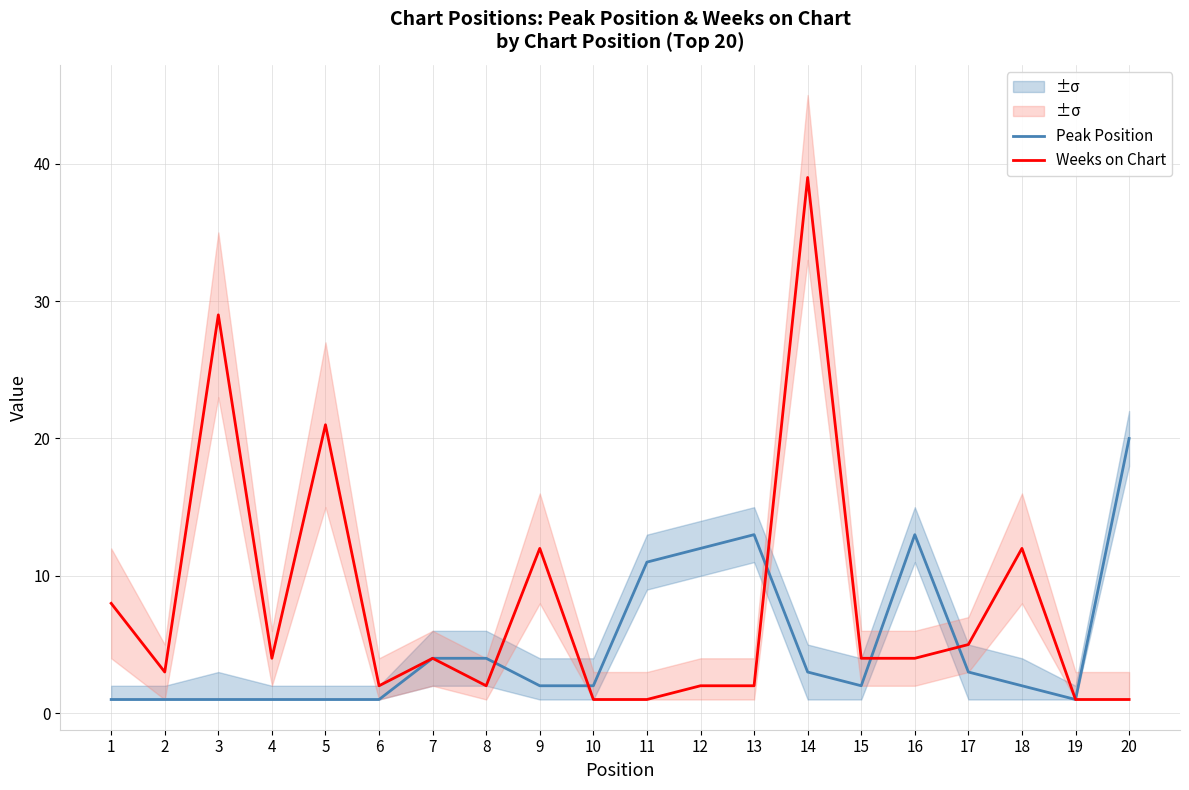

List the labels in order of Weeks on Chart value, smallest first.

10, 11, 19, 20, 6, 8, 12, 13, 2, 4, 7, 15, 16, 17, 1, 9, 18, 5, 3, 14